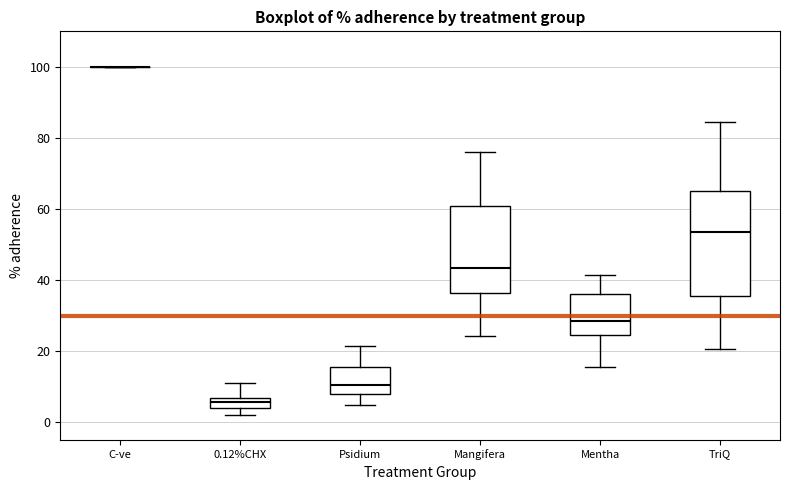

Comparing the boxes themselves (not the whiskers), which one is the tallest?

TriQ